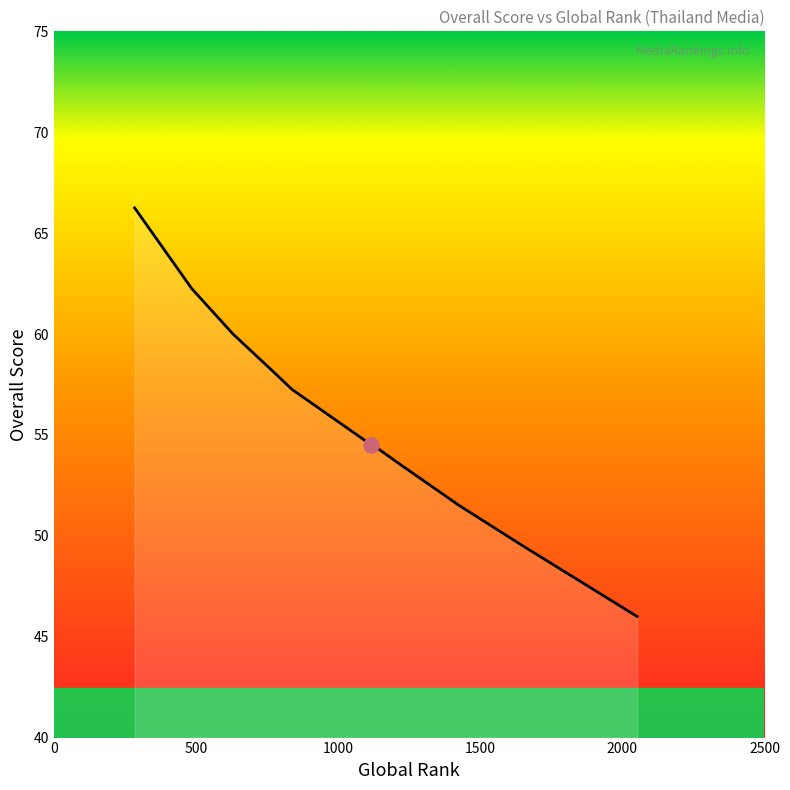

What is the smallest value displayed?

46.0